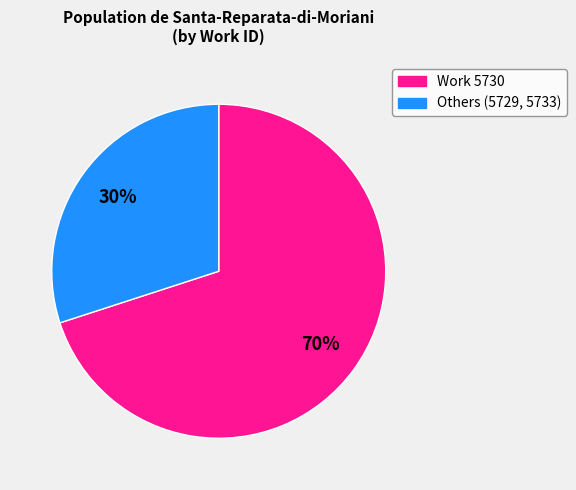

How many slices are in this pie chart?

2